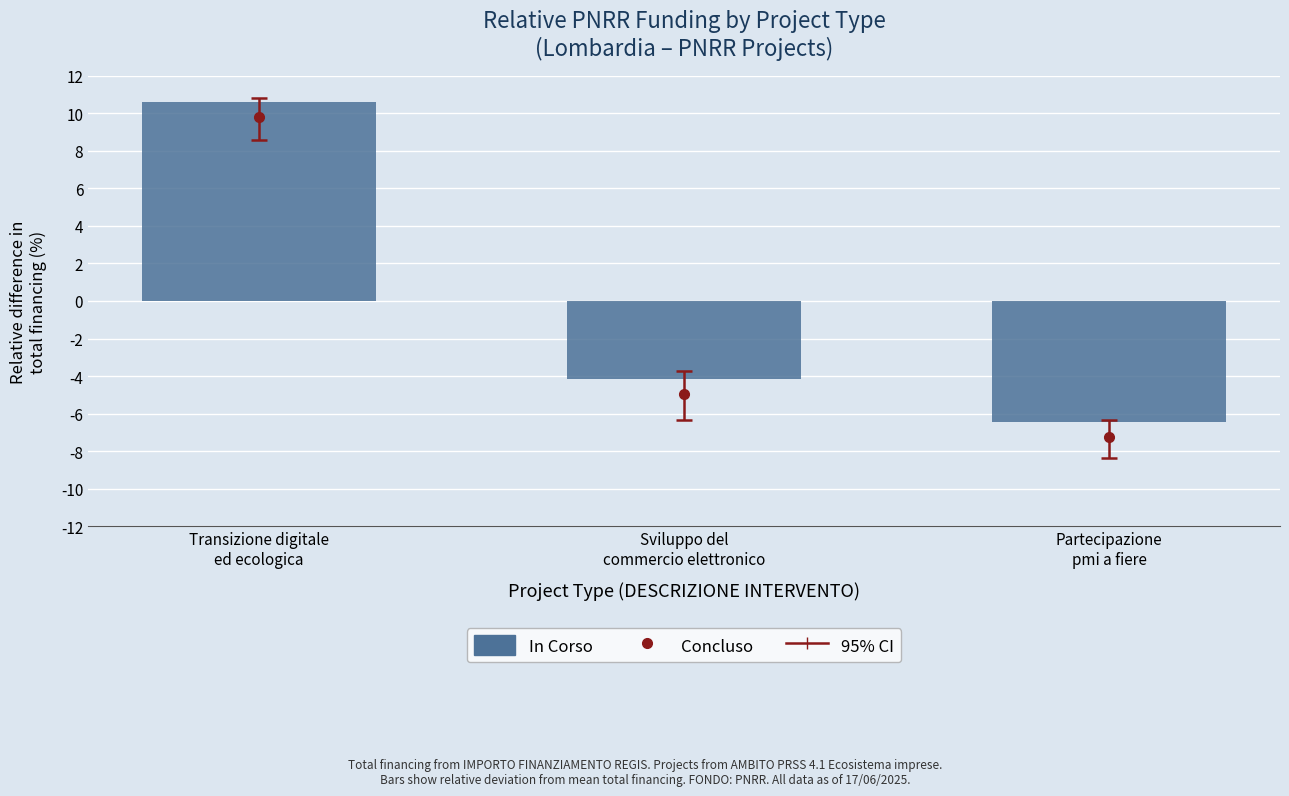

Which has a higher value, Transizione digitale
ed ecologica or Sviluppo del
commercio elettronico?

Transizione digitale
ed ecologica